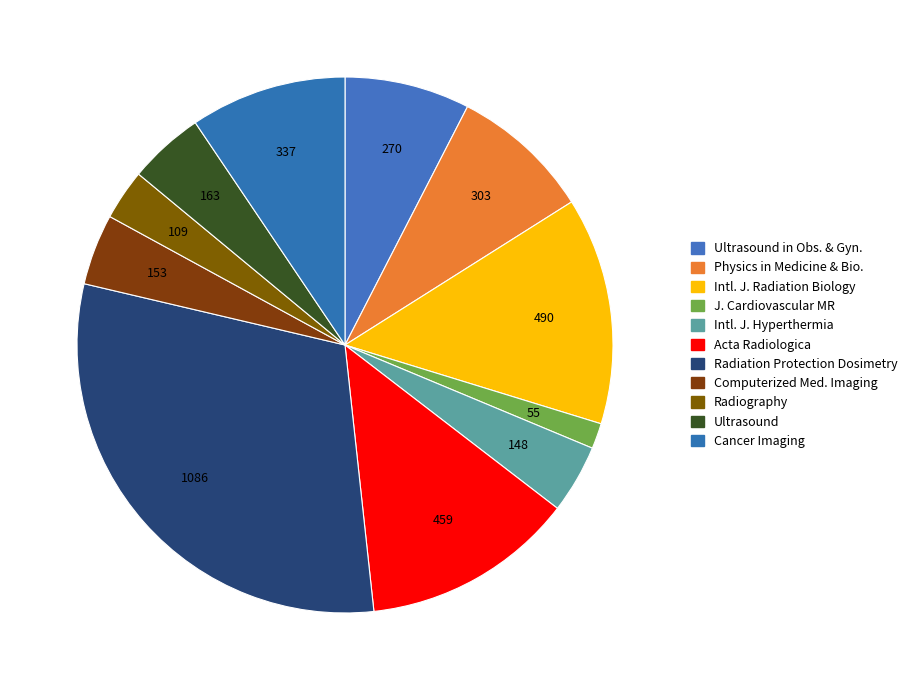

Count the number of slices in the pie.

11